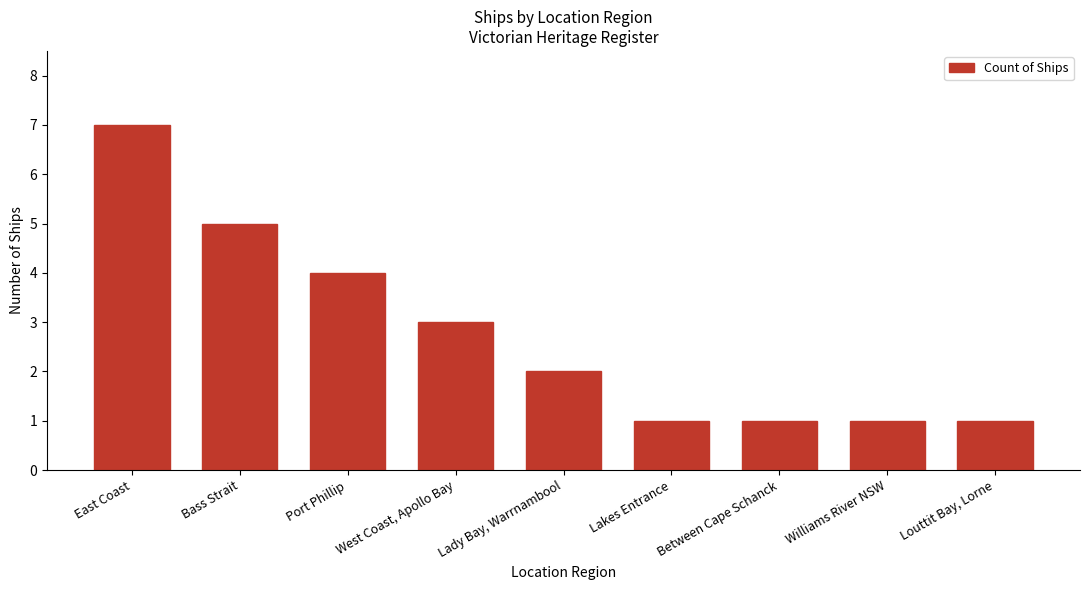

What is the label of the 3rd bar from the right?

Between Cape Schanck